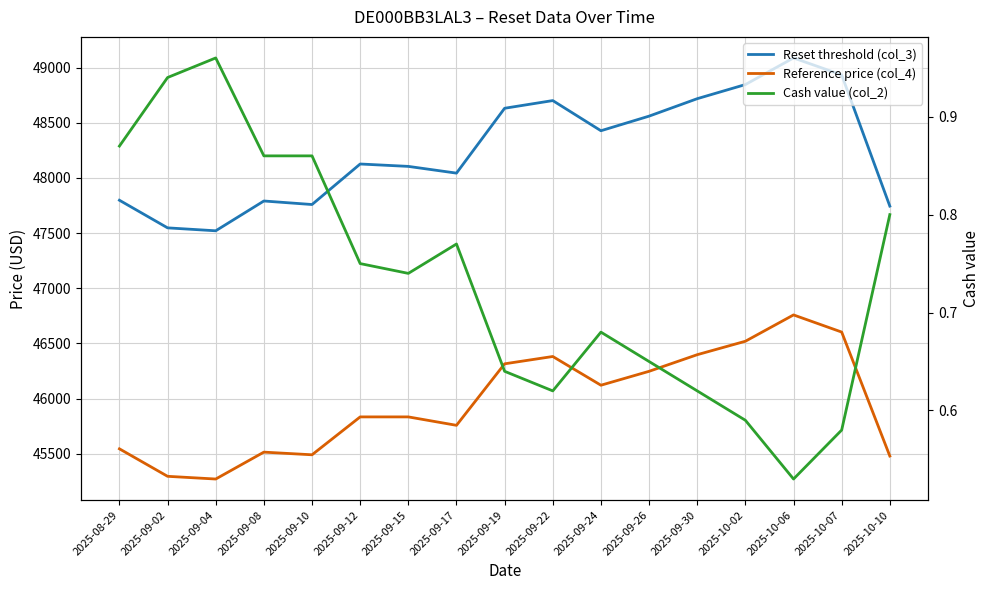

At which label is Cash value (col_2) closest to 0?

2025-10-06